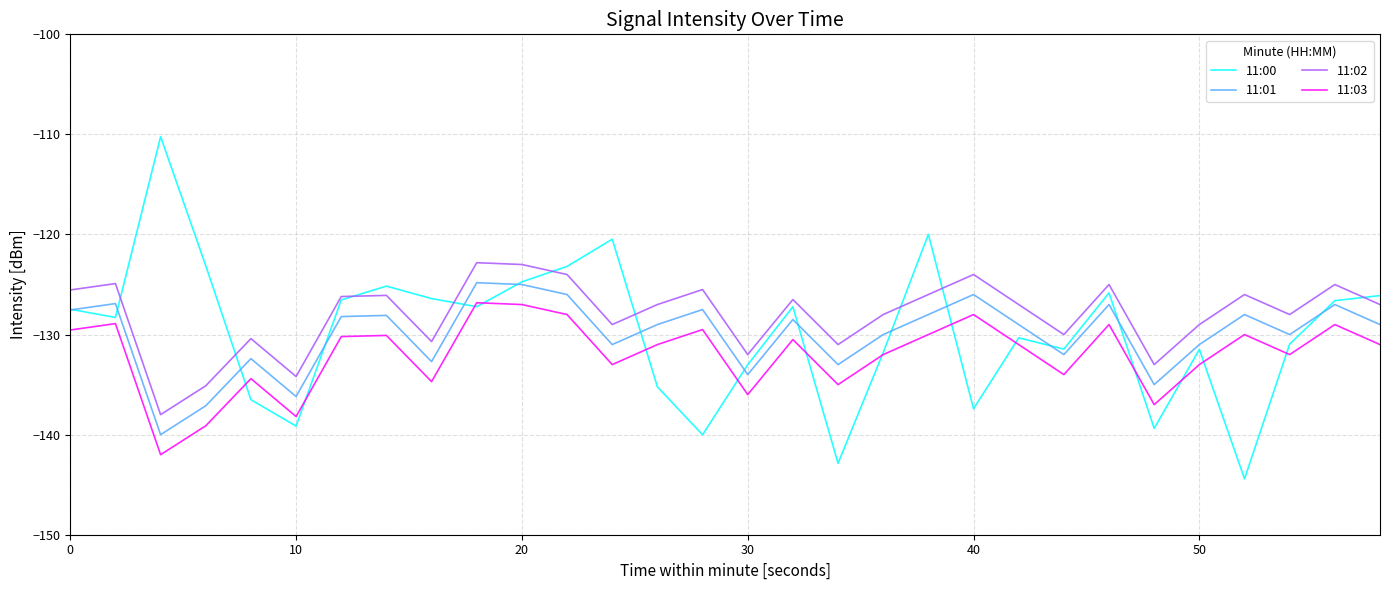

Is this an area chart (filled region under the line)?

No